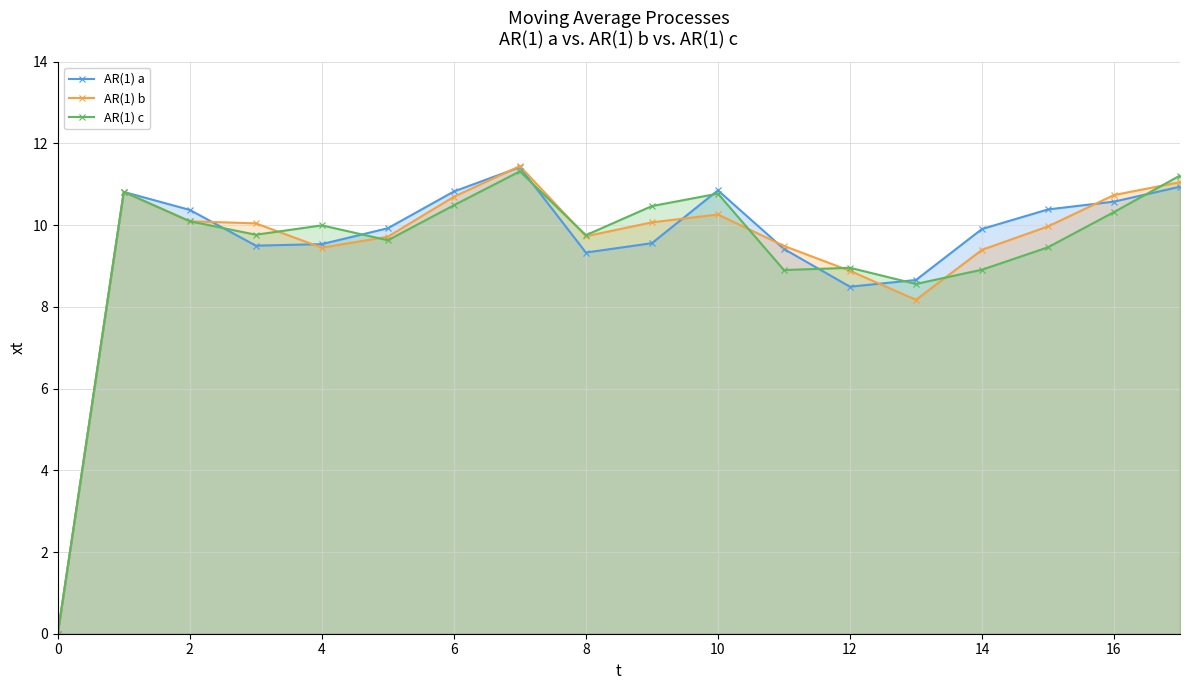

True or false: AR(1) b has more than 0 points higher than both neighbors.

True